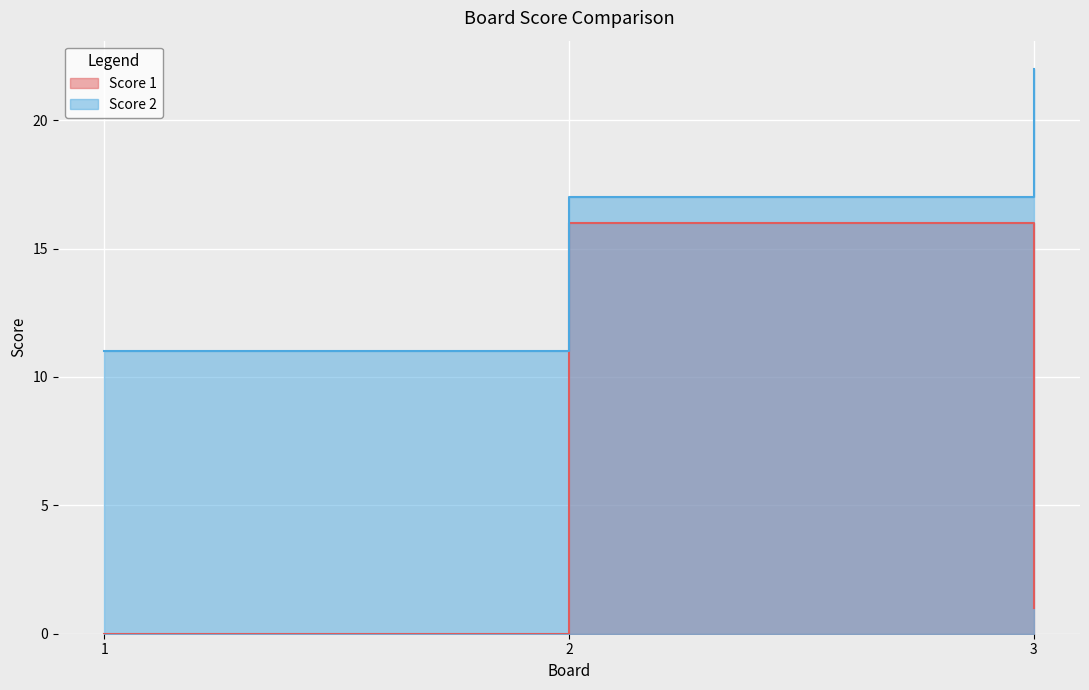

At which label is Score 2 closest to 16?

2